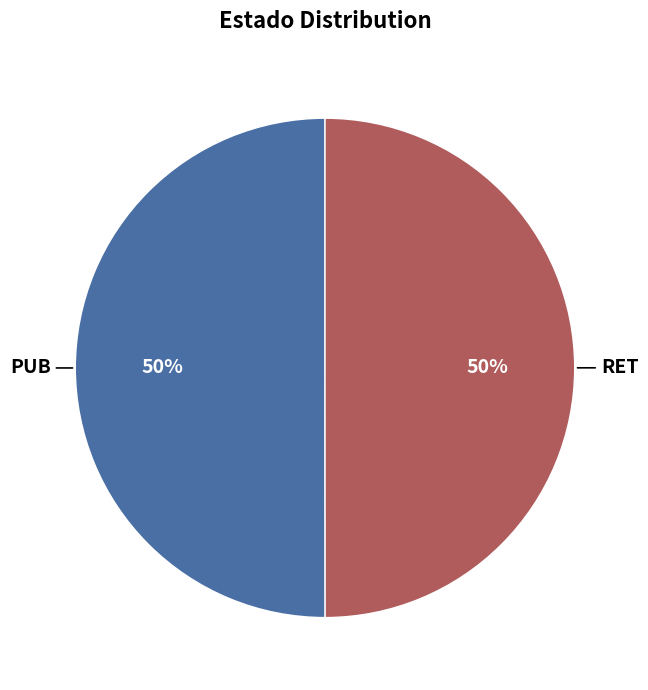

To the nearest percent, what portion does PUB represent?

50%